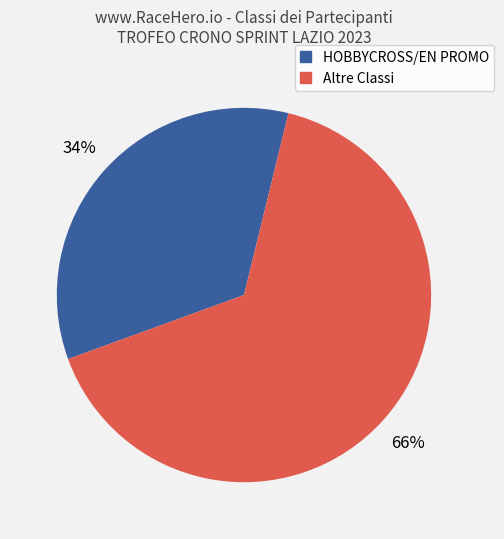

Is there any slice that represents more than half of the pie?

Yes